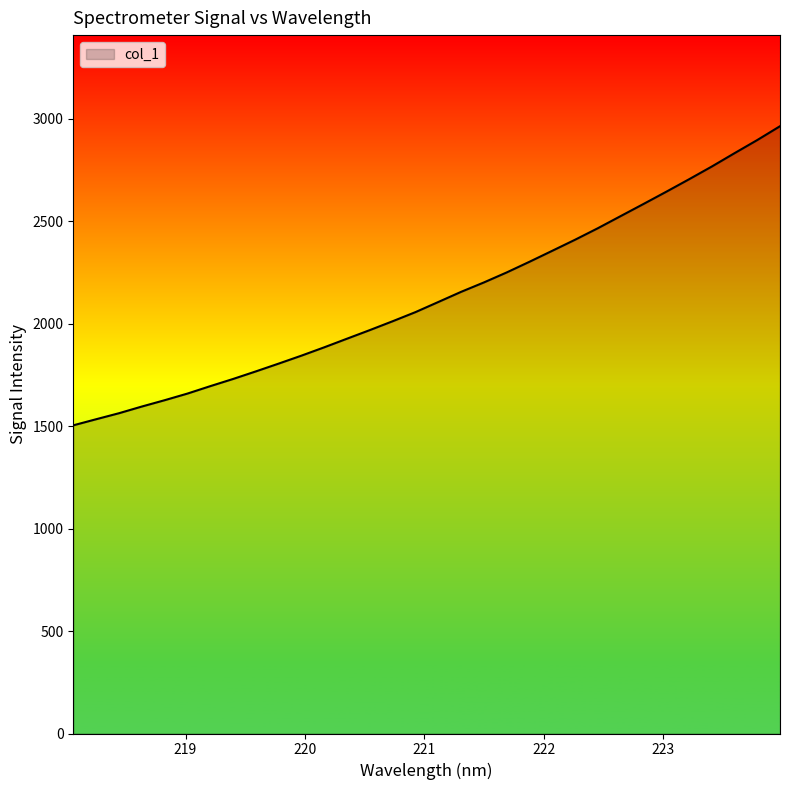

What is the maximum value shown in the chart?

2963.5